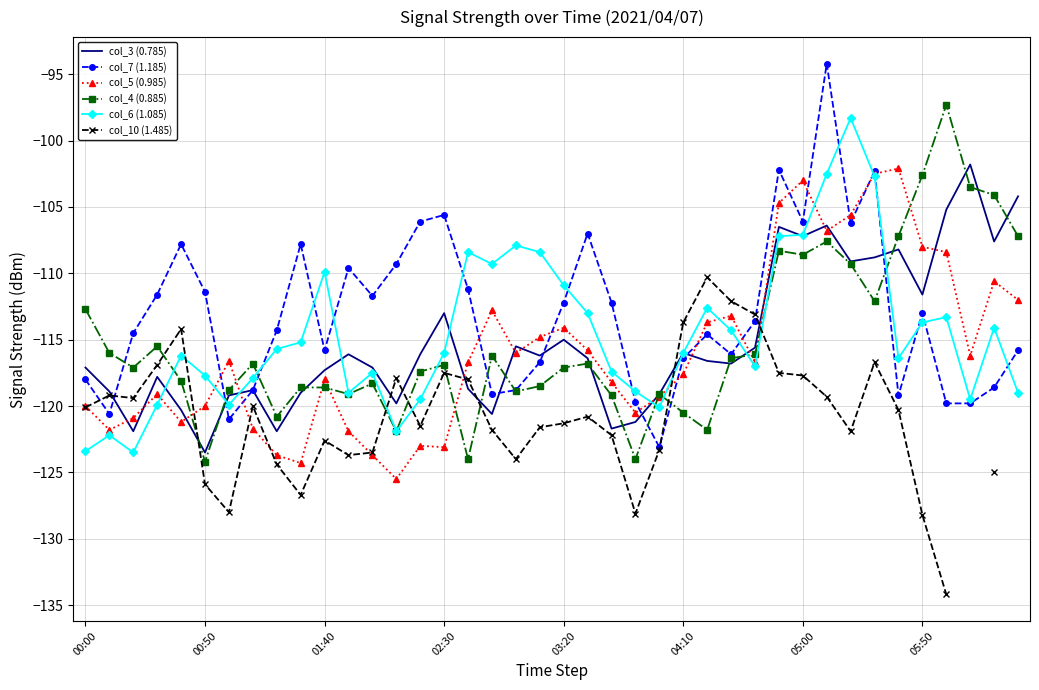

What is the minimum value for col_4 (0.885)?

-124.2